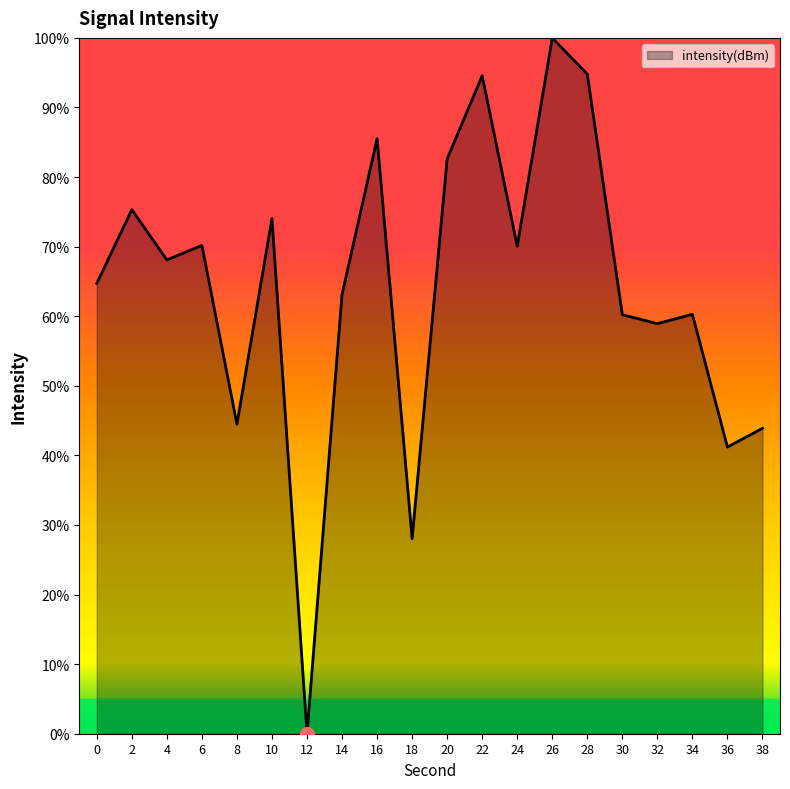

How many lines are shown in the chart?

1